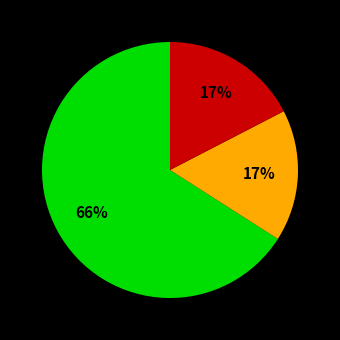

Is there any slice that represents more than half of the pie?

Yes